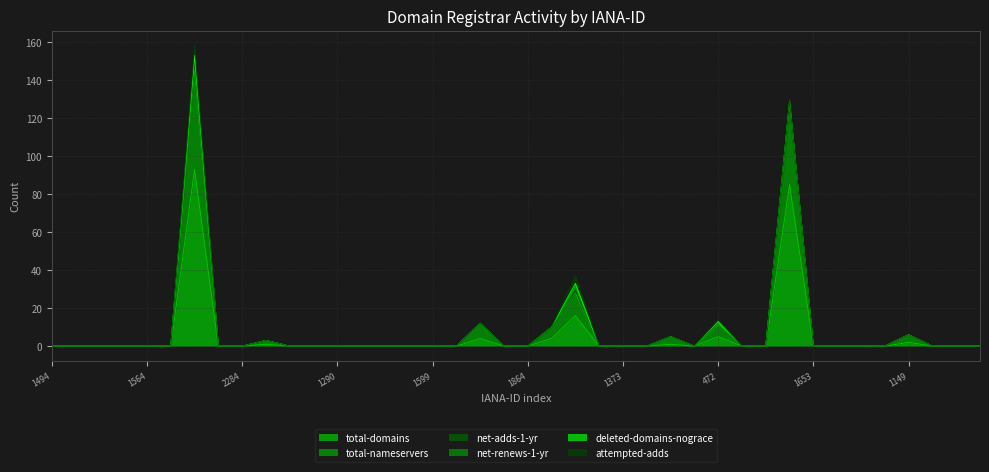

What is the label of the 3rd point from the left?

1673